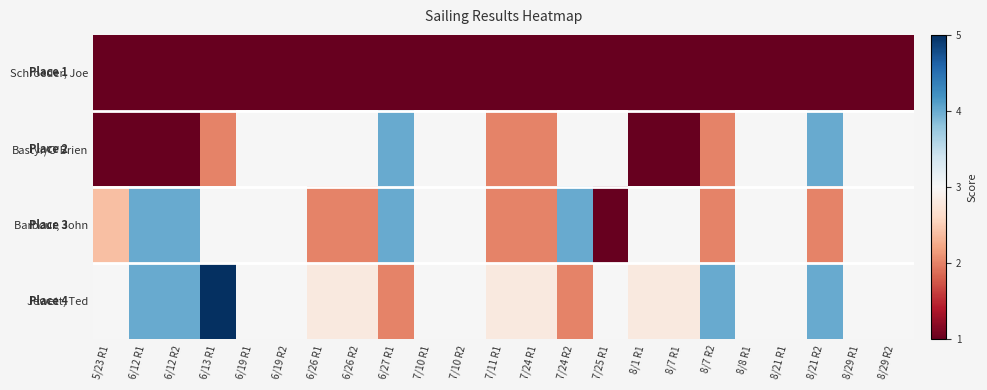

List the series in order of their peak value, highest first.

Jewett, Ted, Bastyr/O'Brien, Barbour, John, Schroeder, Joe